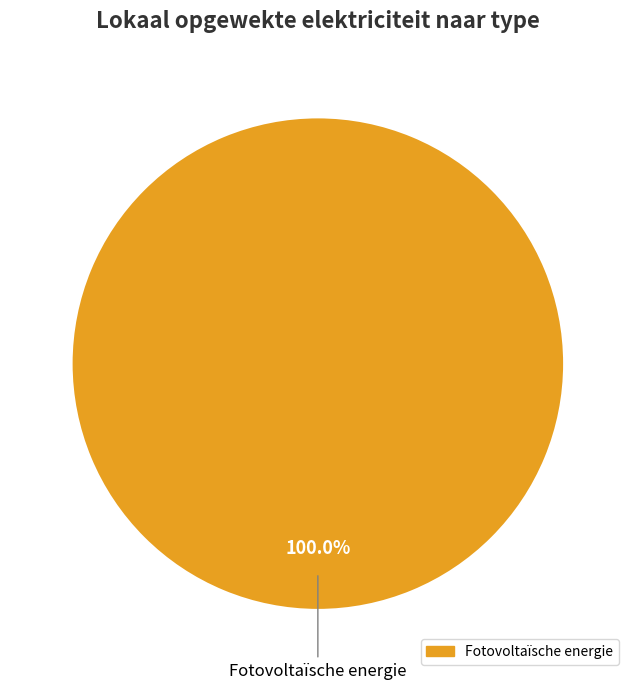

What is the majority slice?

Fotovoltaïsche energie